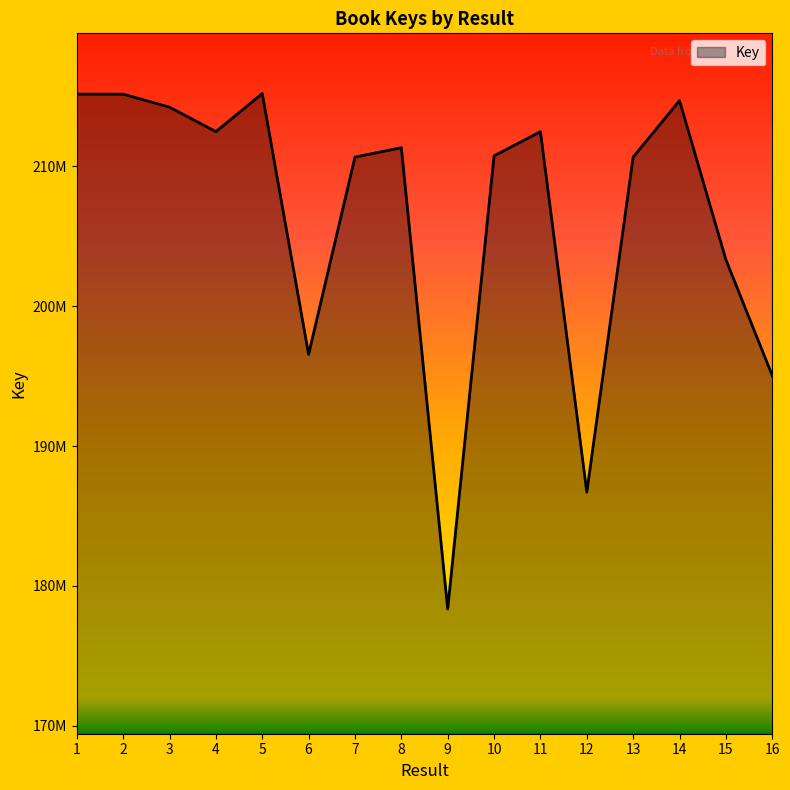

What is the greatest value displayed?

215198104